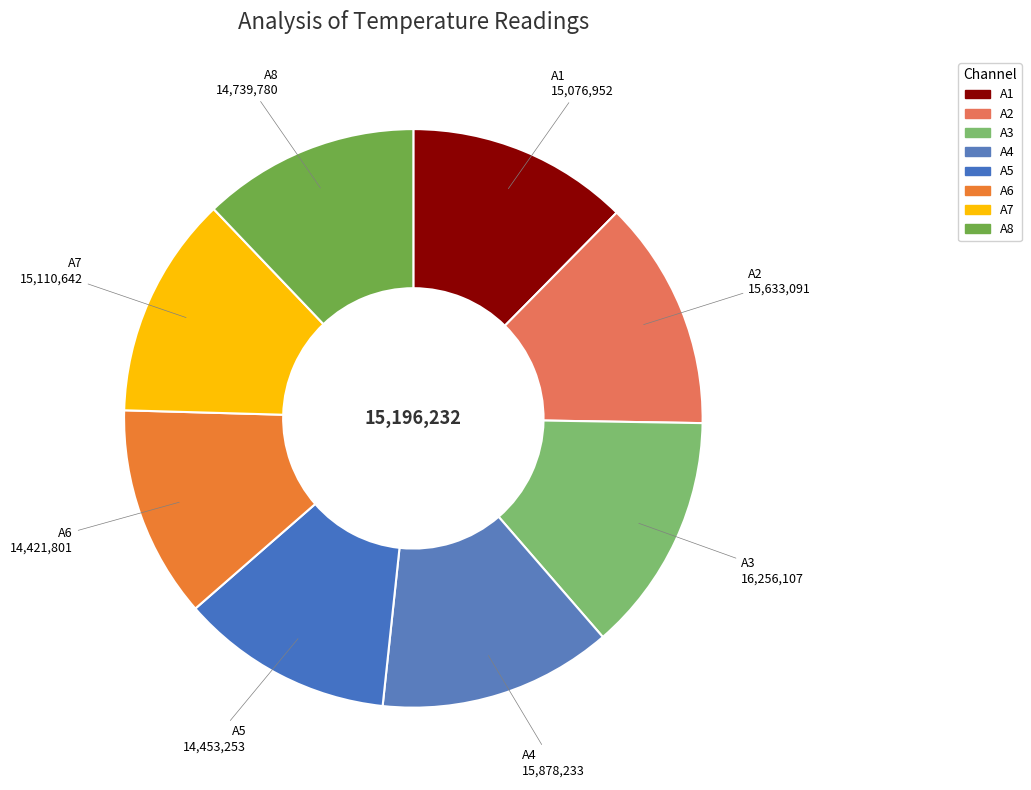

Which has a higher value, A3 or A8?

A3